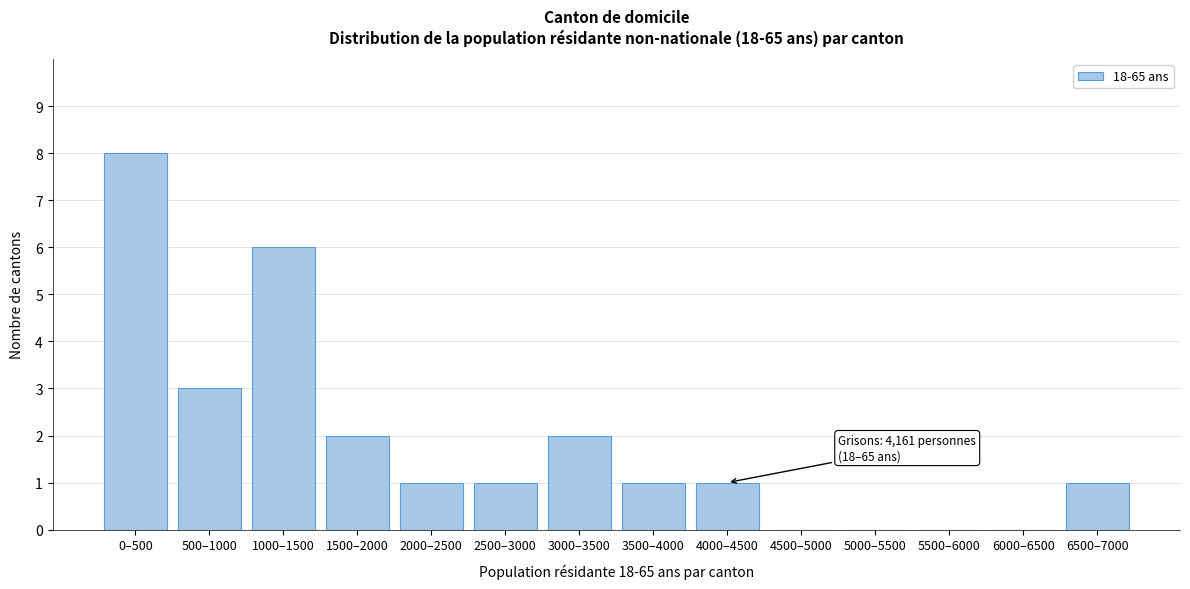

Reading left to right, what are all the values shown in this chart?

0–500=8	500–1000=3	1000–1500=6	1500–2000=2	2000–2500=1	2500–3000=1	3000–3500=2	3500–4000=1	4000–4500=1	4500–5000=0	5000–5500=0	5500–6000=0	6000–6500=0	6500–7000=1